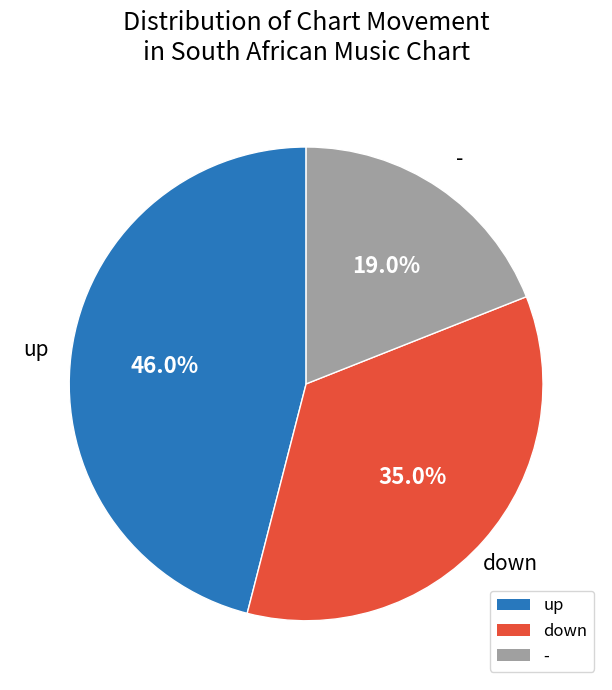

Does any single category account for the majority?

No